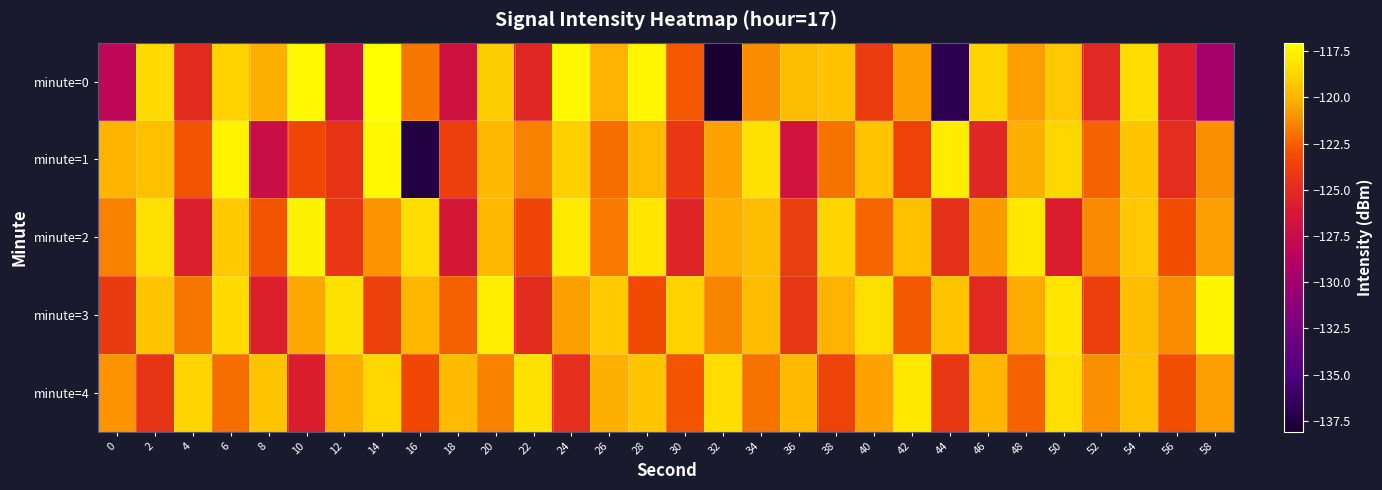

Which has a higher value, 50 or 58?

50